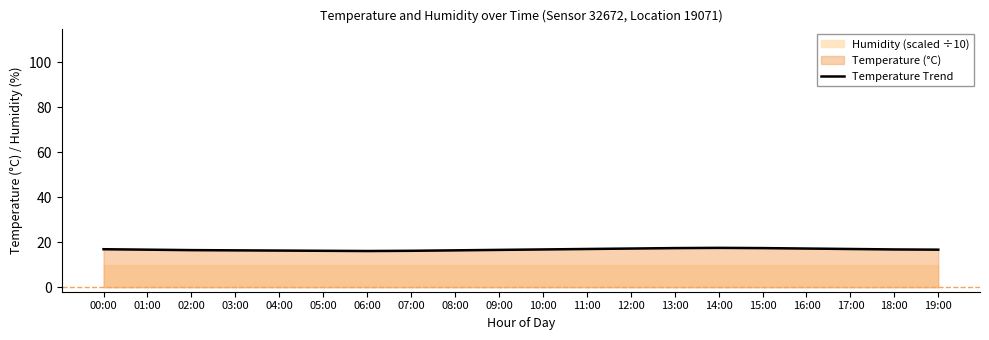

Which label corresponds to the smallest value in the chart?

06:00